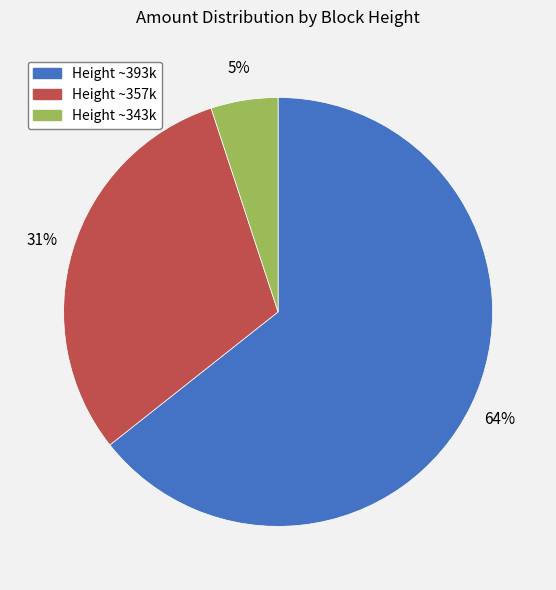

To the nearest percent, what is the average slice percentage?

33%